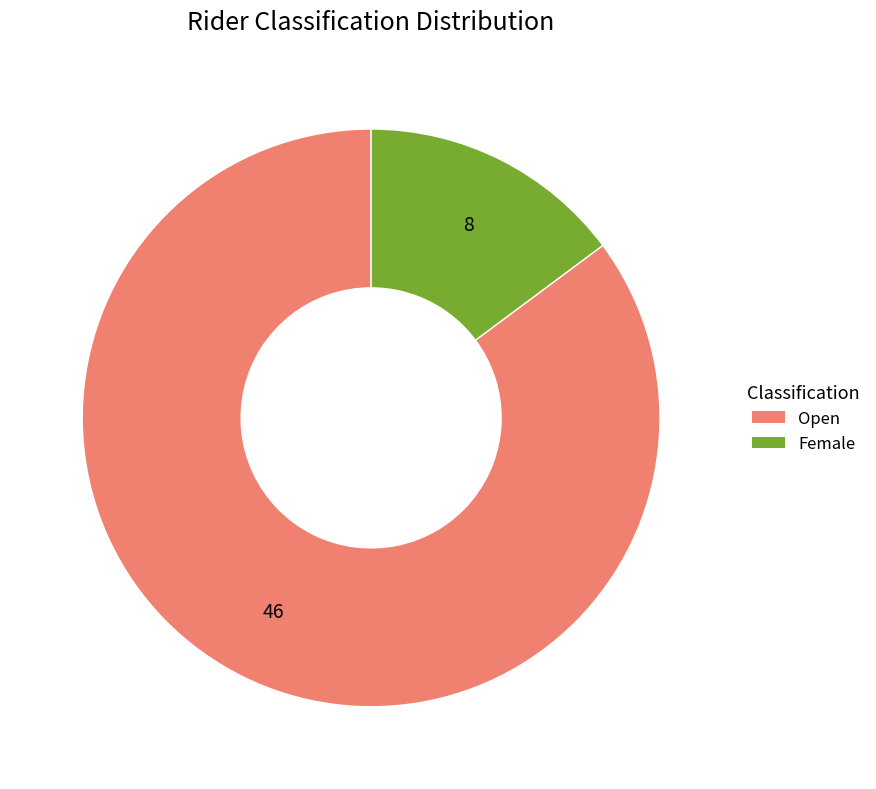

Which has a higher value, Open or Female?

Open